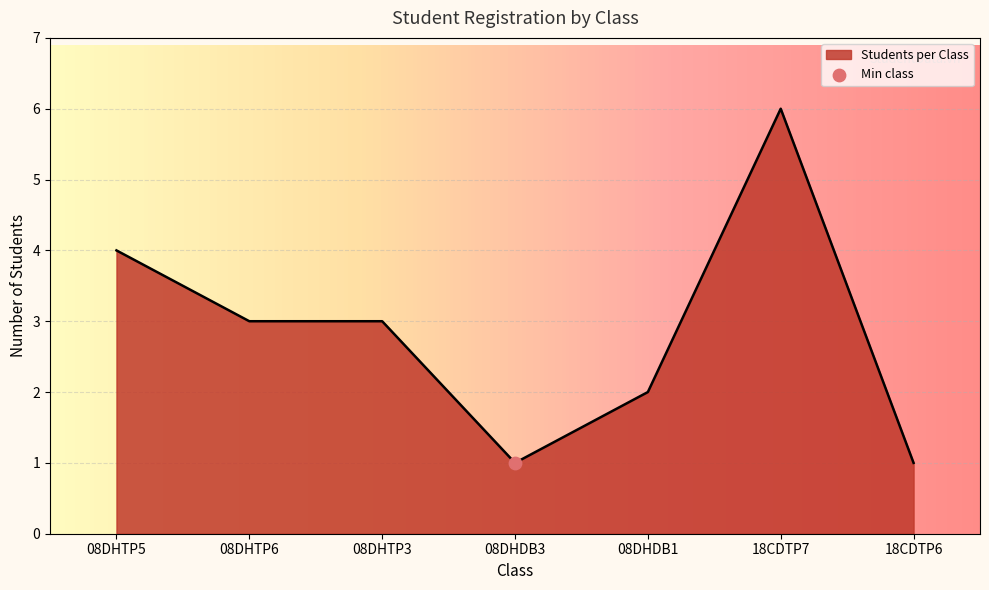

Which has a higher value, 08DHDB1 or 18CDTP6?

08DHDB1